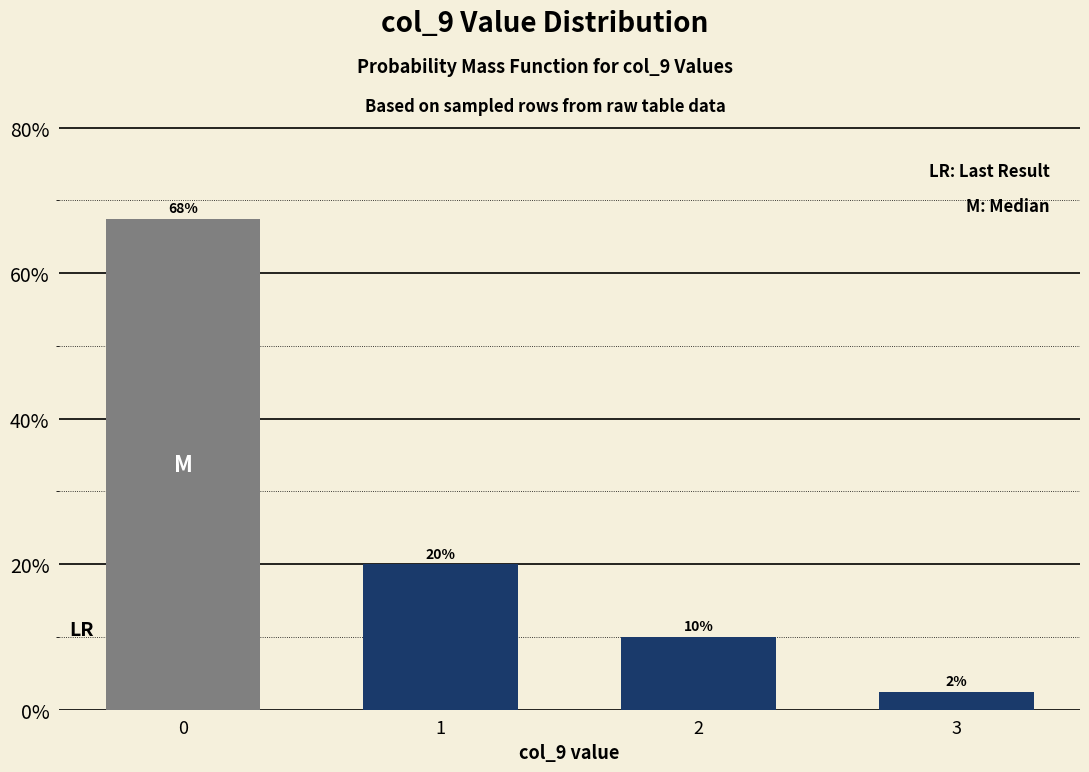

List the labels in order of value, largest first.

0, 1, 2, 3